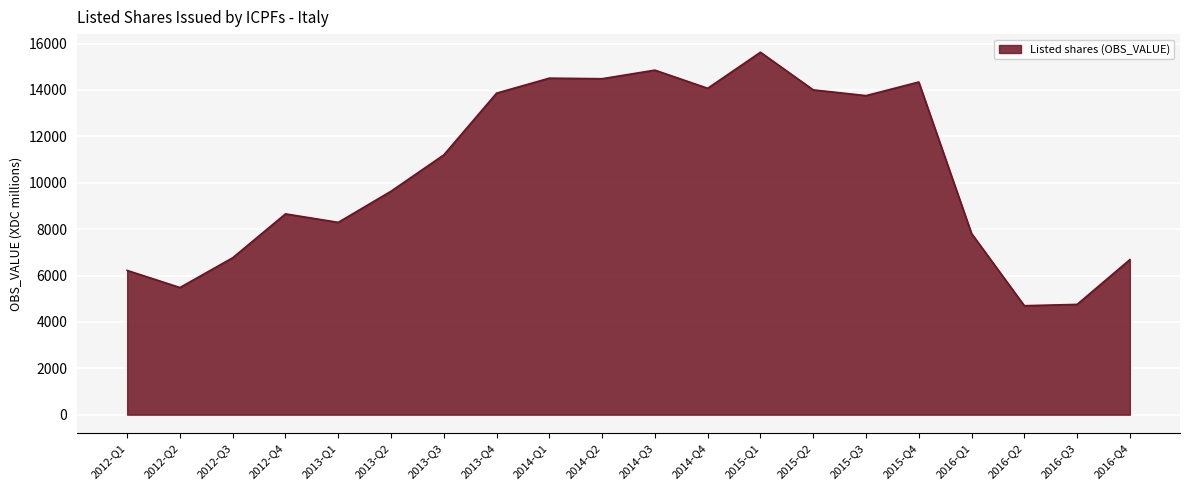

The chart shows a value of 3860 at 2015-Q1. True or false?

False